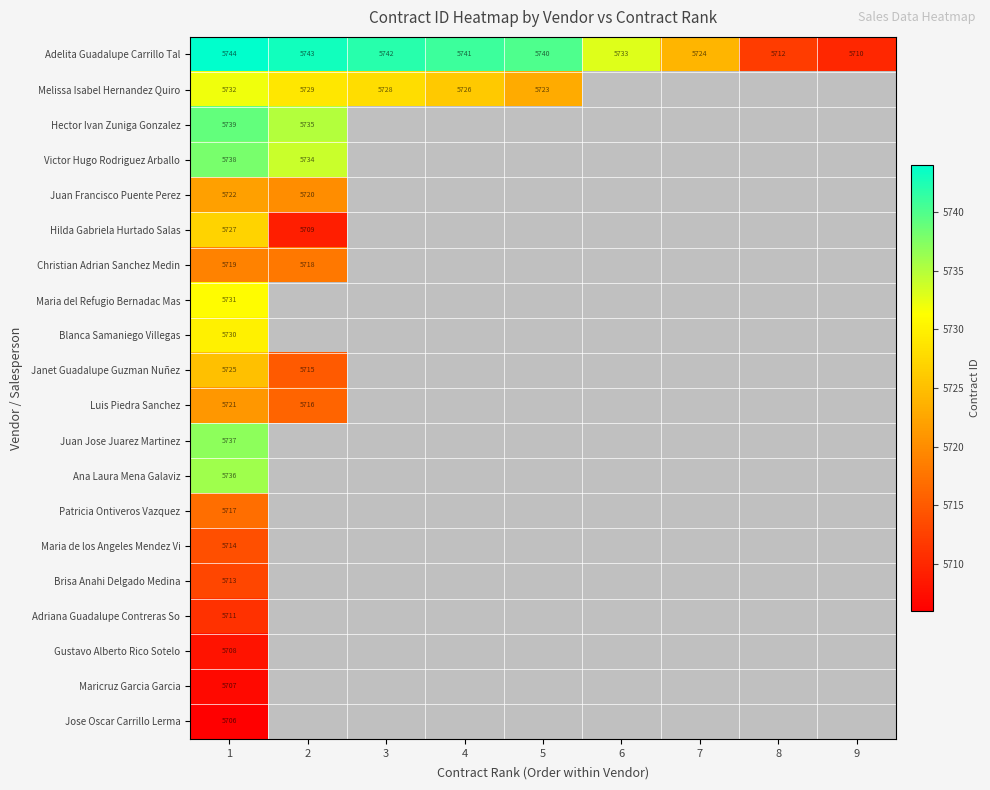

The value of Victor Hugo Rodriguez Arballo at 2 is 5734. True or false?

True